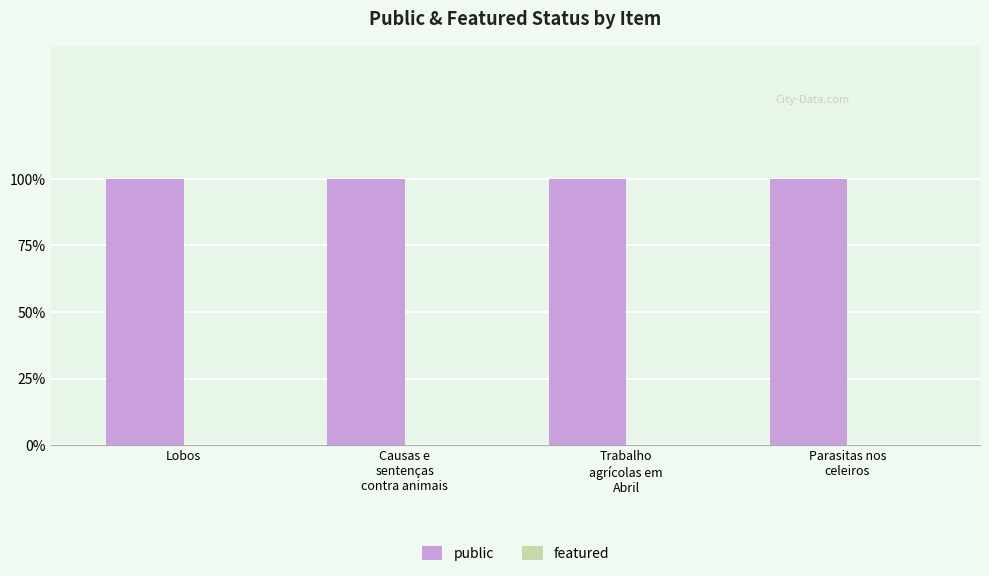

Reading right to left, what are all the values shown in this chart?

public: 1	1	1	1
featured: 0	0	0	0